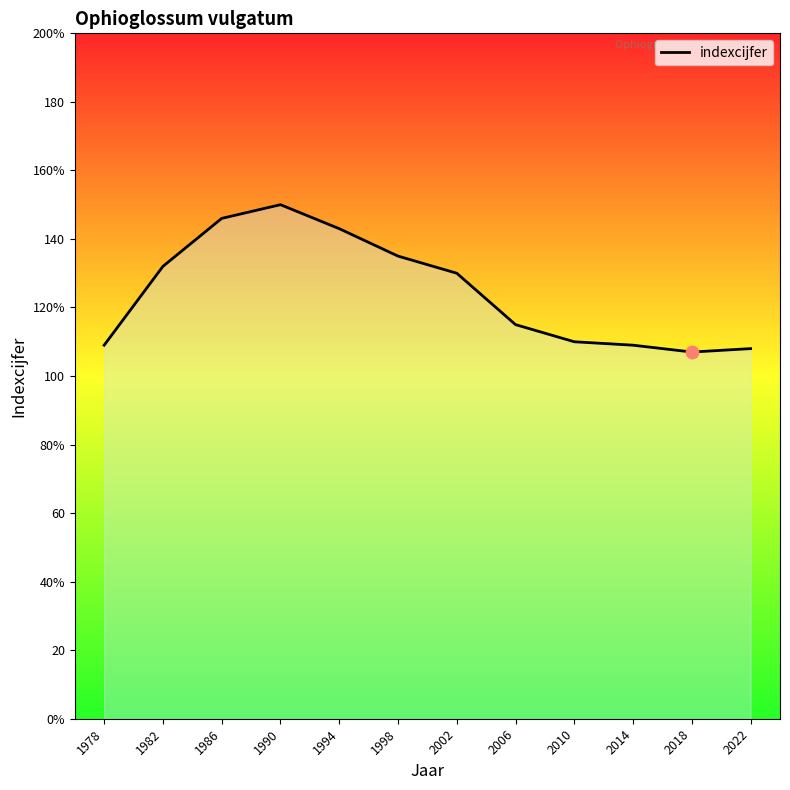

What is the ratio of the value at 2002 to the value at 2010?

1.2